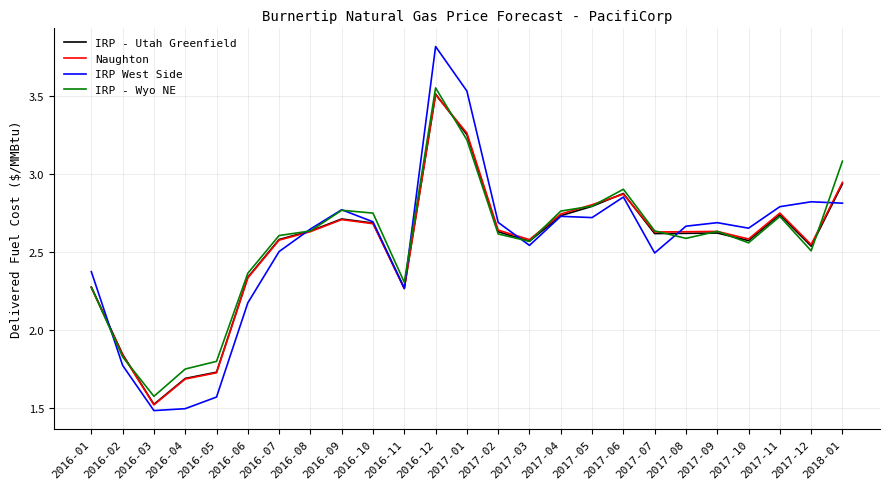

What position from the right is 2016-07?

19